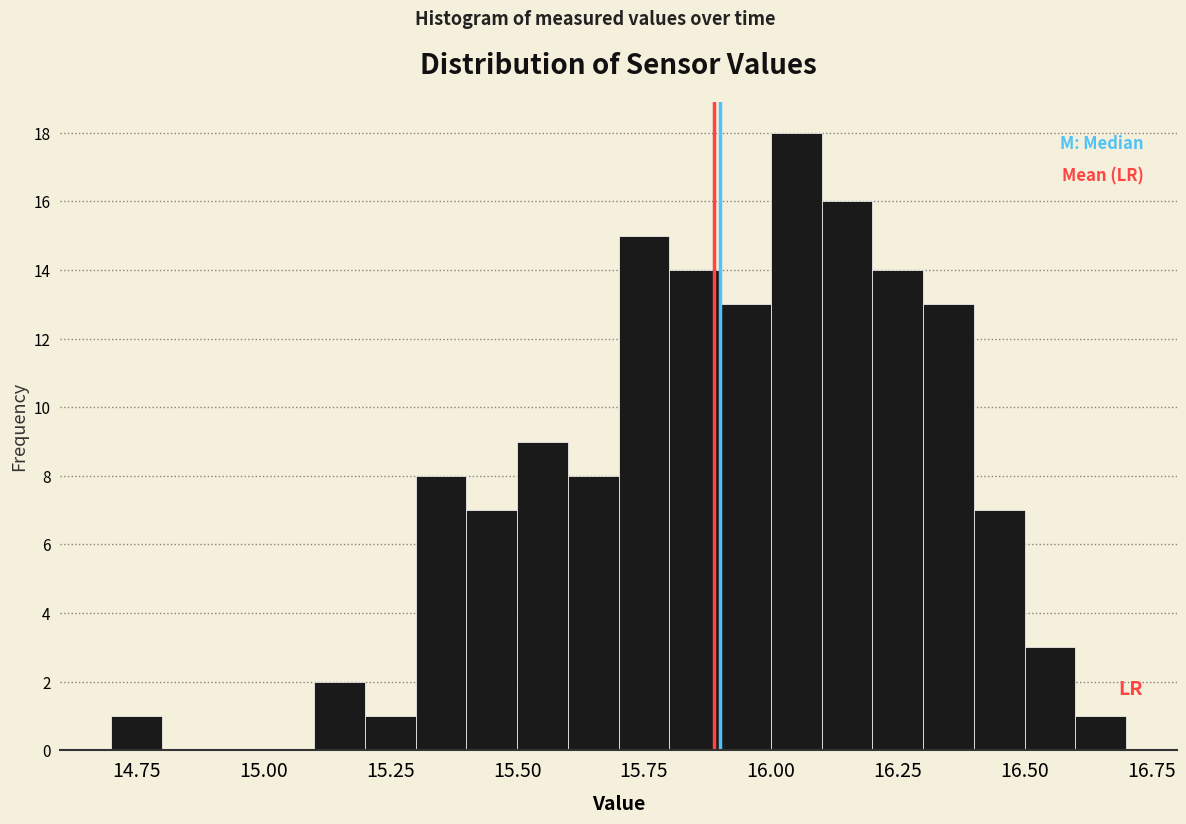

Read against the x-axis, roughly where is the centre of the tallest bar?

16.05